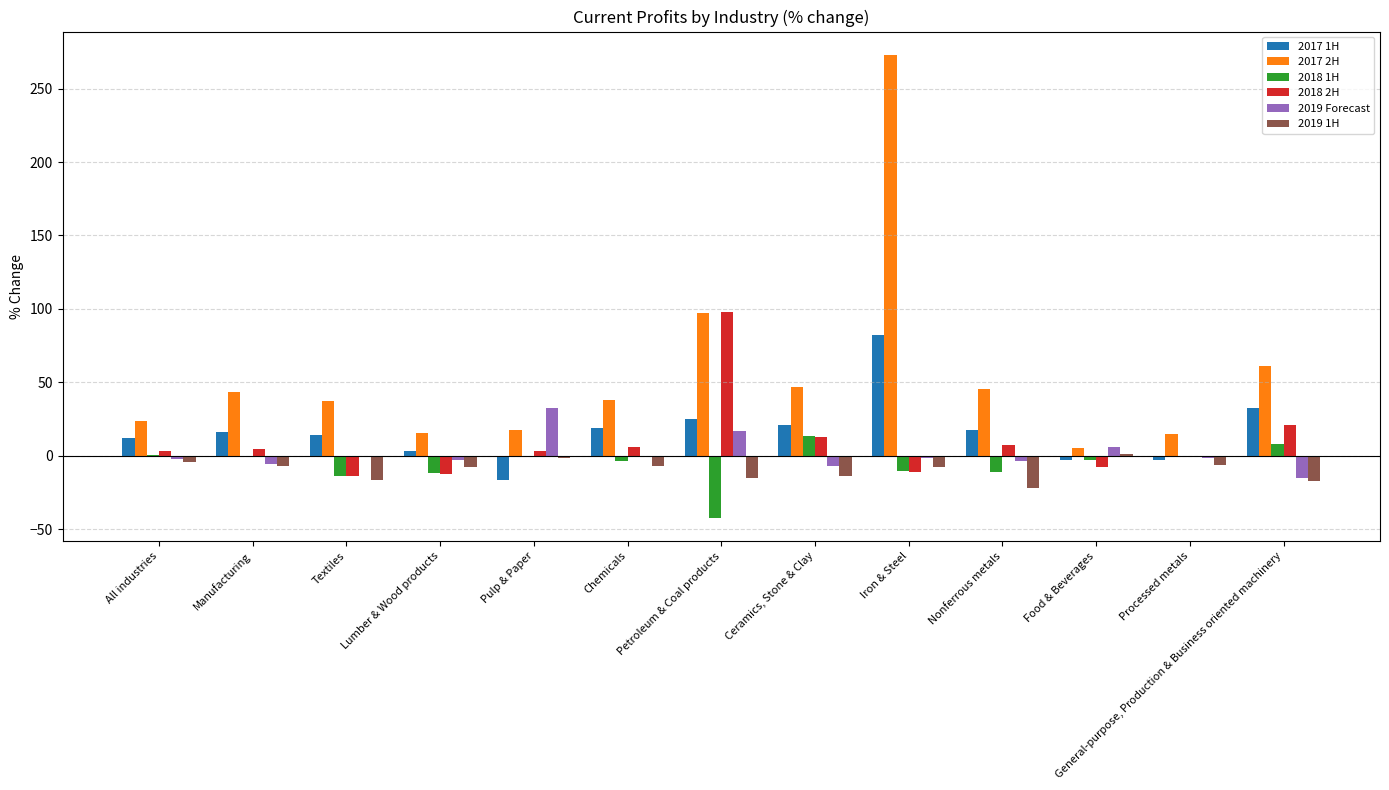

The 2018 2H series shows -7.4 at Food & Beverages. True or false?

True